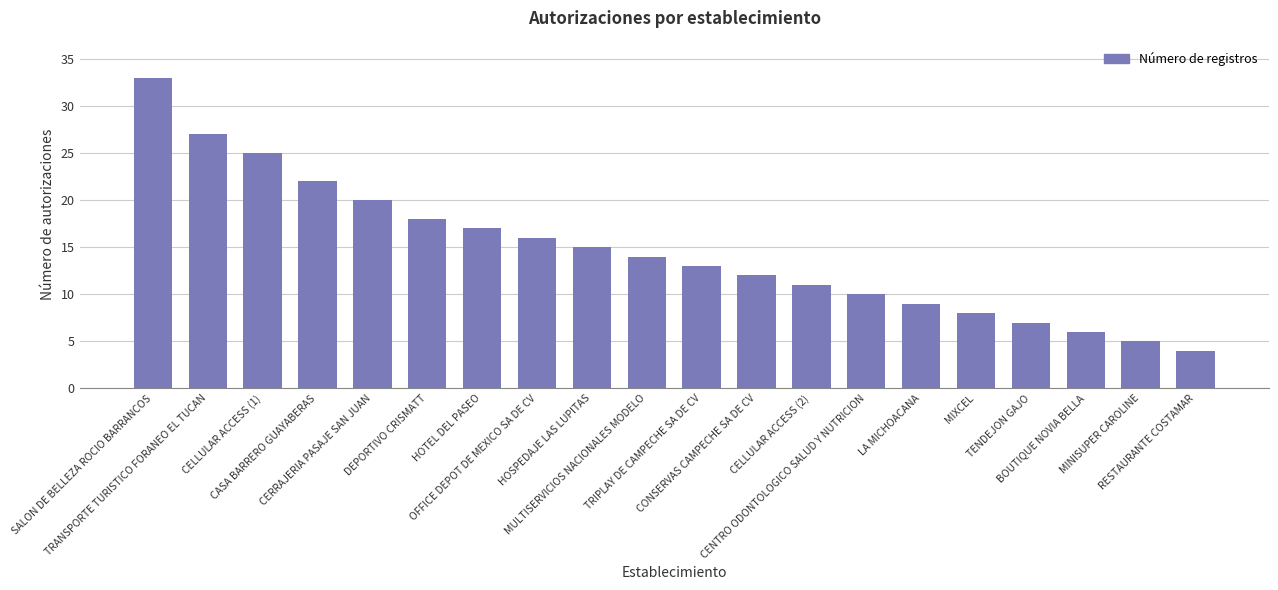

What is the change in value from HOSPEDAJE LAS LUPITAS to TRIPLAY DE CAMPECHE SA DE CV?

-2